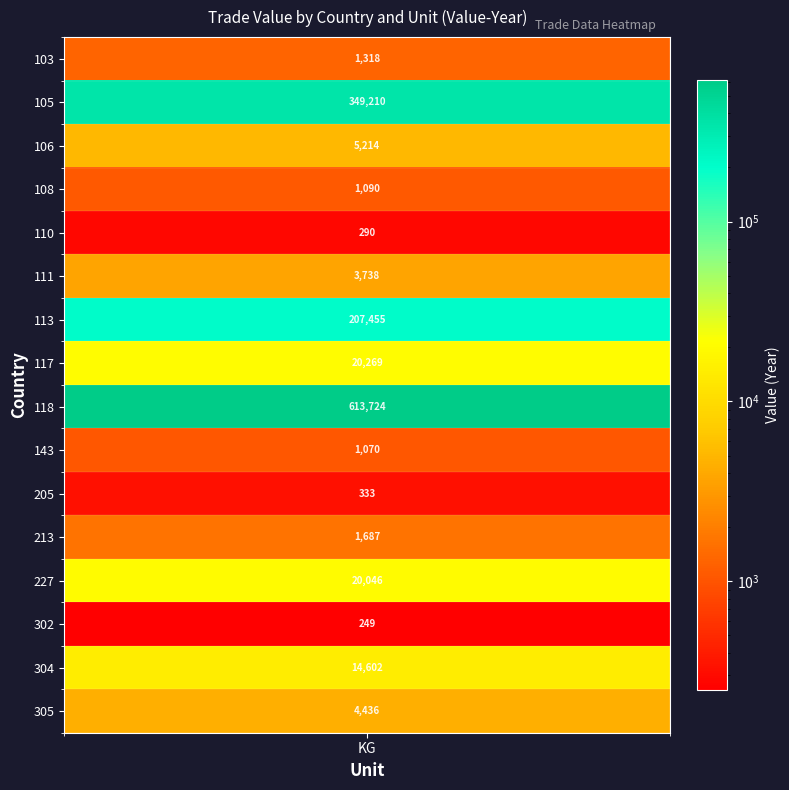

At how many categories does at least one series exceed 285995?

1